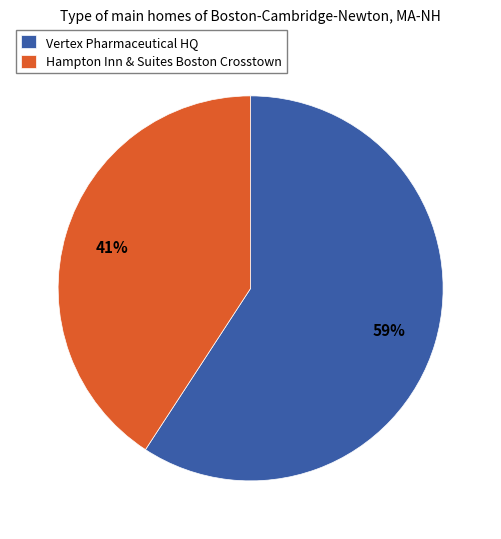

Does Hampton Inn & Suites Boston Crosstown account for over 50% of the chart?

No